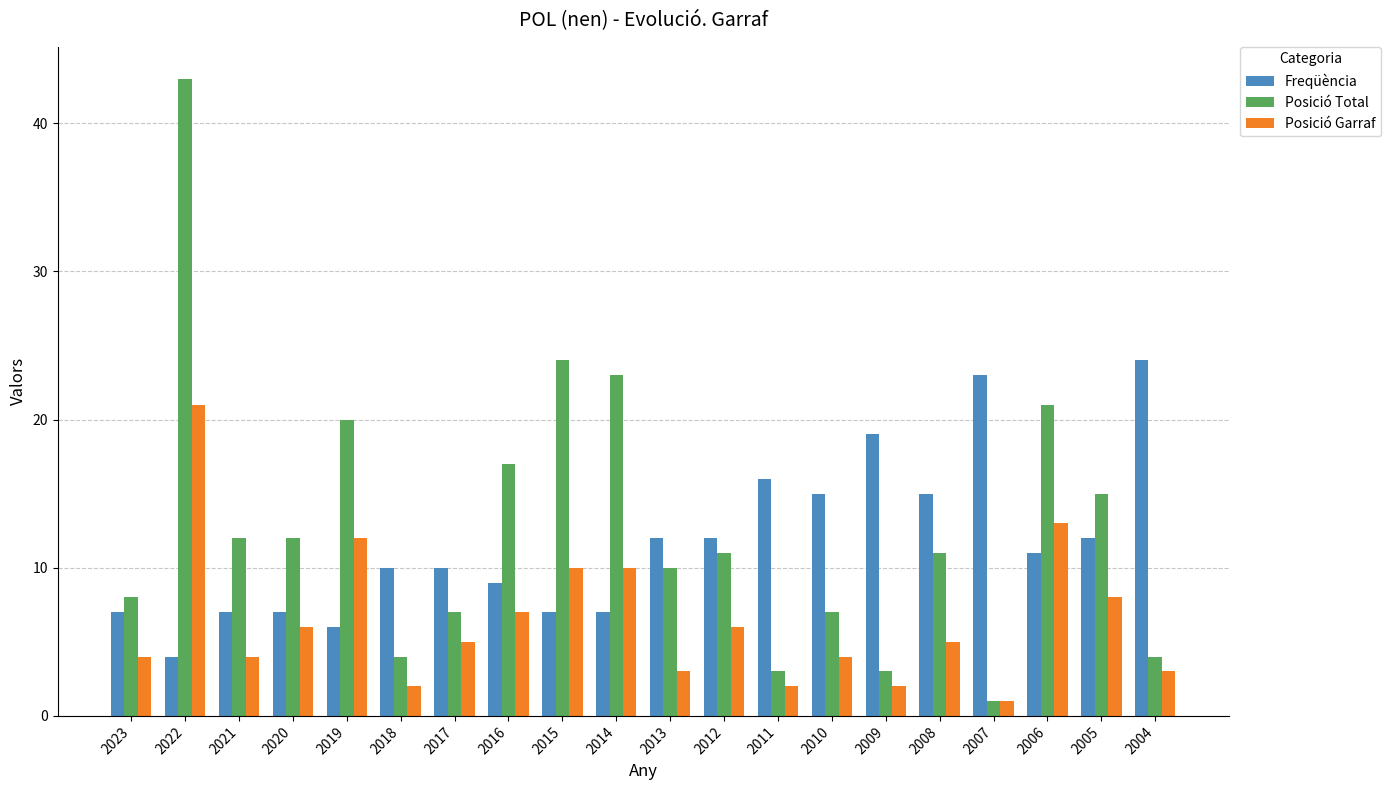

Is the value of Posició Total at 2015 greater than the value of Freqüència at 2018?

Yes